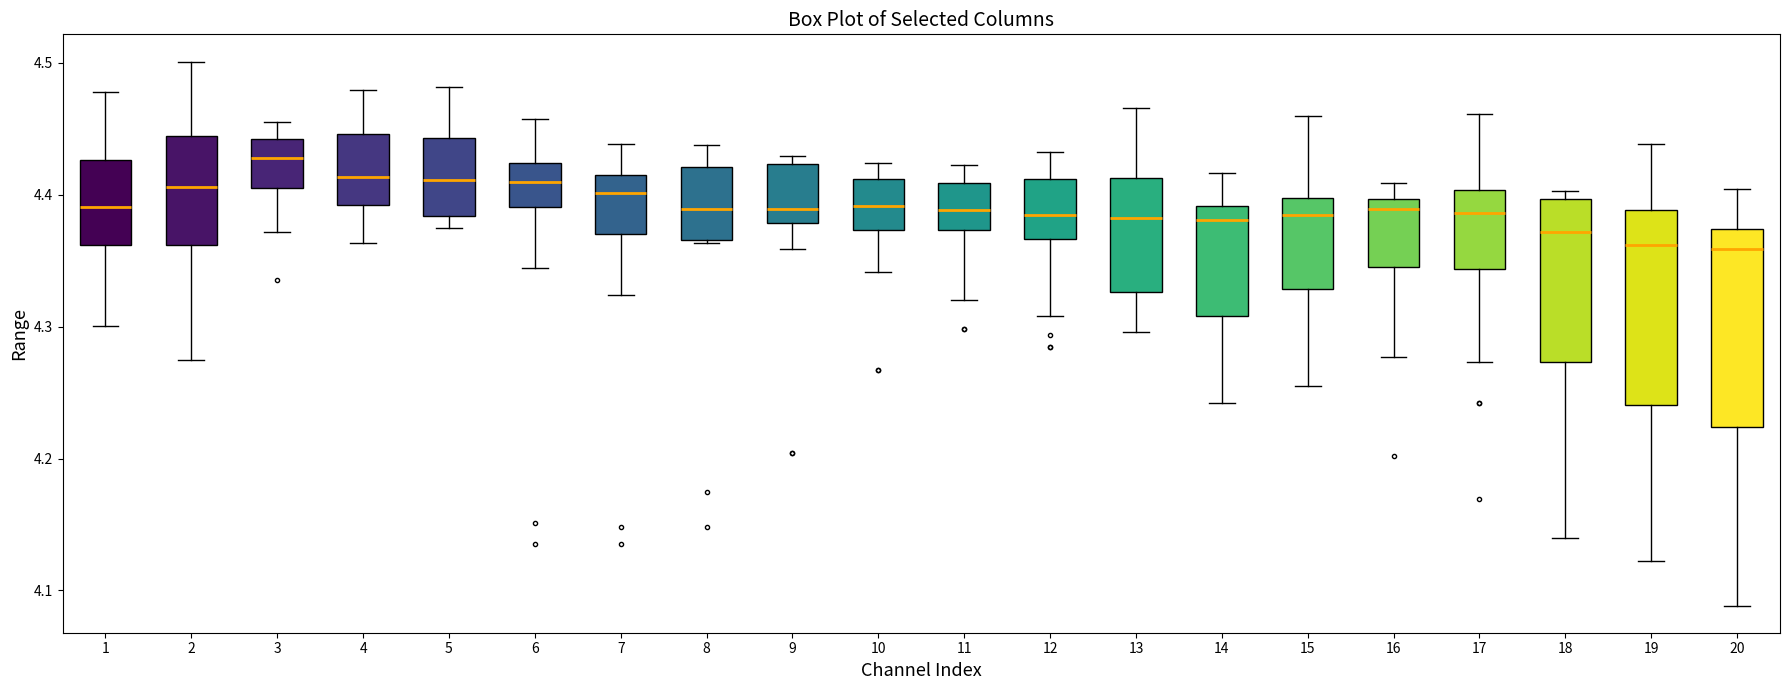

Reading left to right, transcribe this box plot: for each box, give where its median line is, the range the box spans, and where its two whiskers end, as read against the y-axis. The values are not printed on the chart, so give them approximately, as read against the axis.

1: median 4.39, box 4.36 to 4.43, whiskers 4.30 to 4.48
2: median 4.41, box 4.36 to 4.44, whiskers 4.28 to 4.50
3: median 4.43, box 4.41 to 4.44, whiskers 4.37 to 4.46
4: median 4.41, box 4.39 to 4.45, whiskers 4.36 to 4.48
5: median 4.41, box 4.38 to 4.44, whiskers 4.37 to 4.48
6: median 4.41, box 4.39 to 4.42, whiskers 4.34 to 4.46
7: median 4.40, box 4.37 to 4.42, whiskers 4.32 to 4.44
8: median 4.39, box 4.37 to 4.42, whiskers 4.36 to 4.44
9: median 4.39, box 4.38 to 4.42, whiskers 4.36 to 4.43
10: median 4.39, box 4.37 to 4.41, whiskers 4.34 to 4.42
11: median 4.39, box 4.37 to 4.41, whiskers 4.32 to 4.42
12: median 4.38, box 4.37 to 4.41, whiskers 4.31 to 4.43
13: median 4.38, box 4.33 to 4.41, whiskers 4.30 to 4.47
14: median 4.38, box 4.31 to 4.39, whiskers 4.24 to 4.42
15: median 4.39, box 4.33 to 4.40, whiskers 4.26 to 4.46
16: median 4.39, box 4.35 to 4.40, whiskers 4.28 to 4.41
17: median 4.39, box 4.34 to 4.40, whiskers 4.27 to 4.46
18: median 4.37, box 4.27 to 4.40, whiskers 4.14 to 4.40 (just above the box's upper edge)
19: median 4.36, box 4.24 to 4.39, whiskers 4.12 to 4.44
20: median 4.36, box 4.22 to 4.37, whiskers 4.09 to 4.40